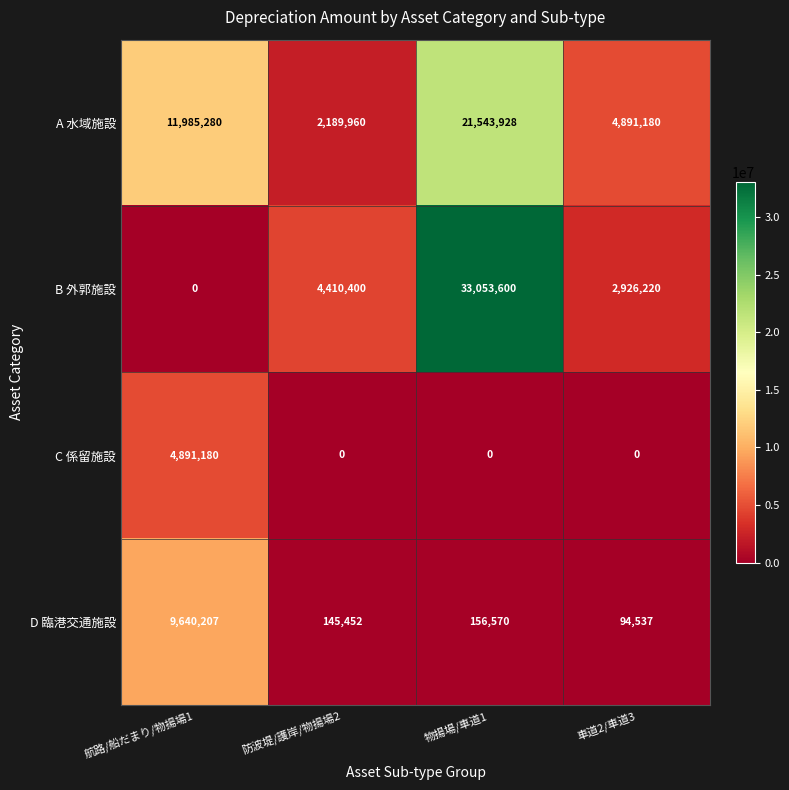

What is the difference between the maximum and minimum values in the B 外郭施設 series?

33053600